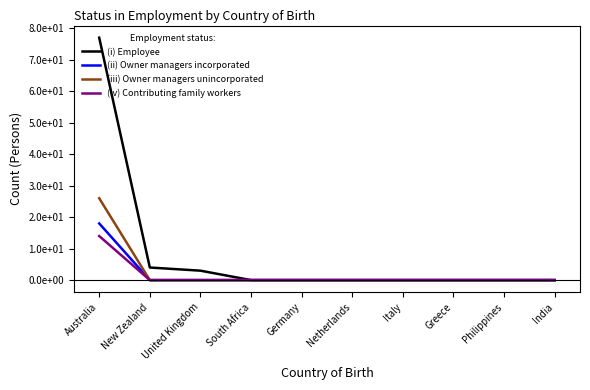

What position from the right is Germany?

6